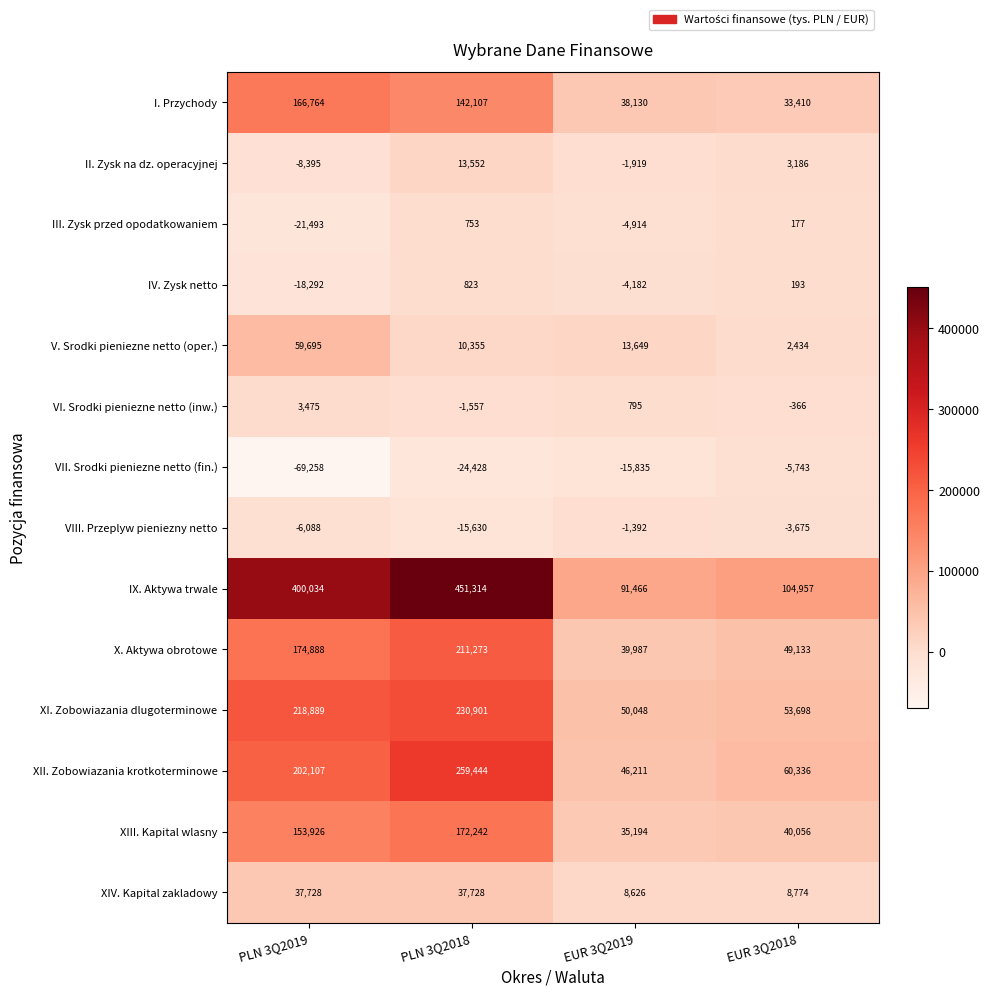

Which label corresponds to the largest value in the chart?

PLN 3Q2018